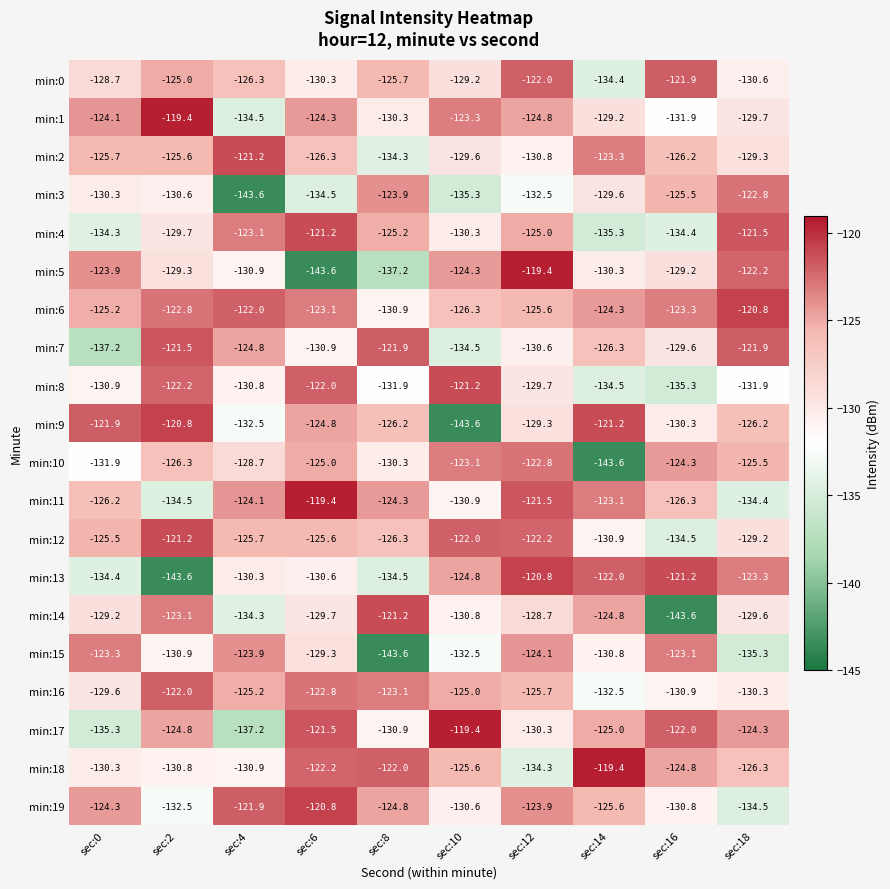

Count the number of categories in the chart.

10